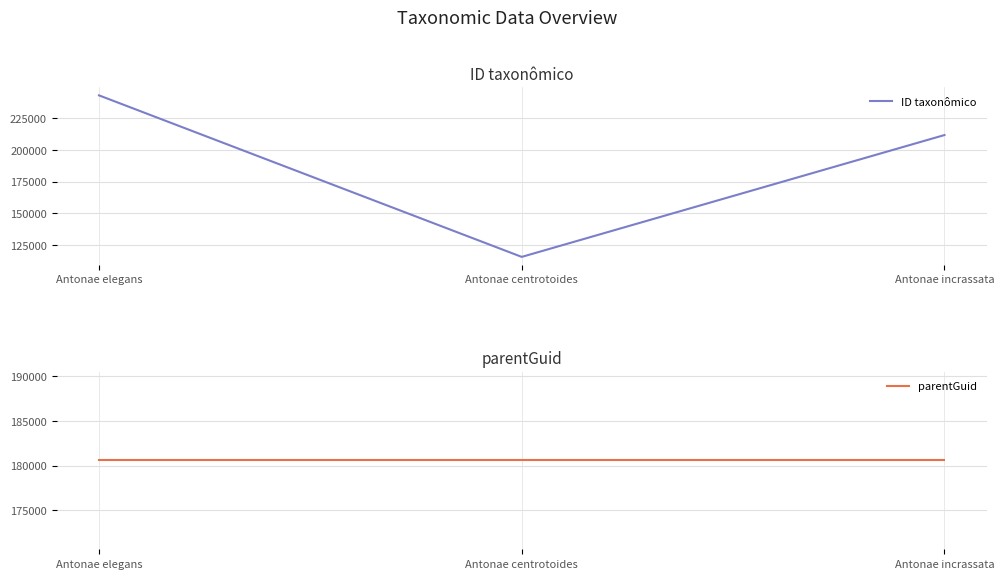

What position from the right is Antonae centrotoides?

2